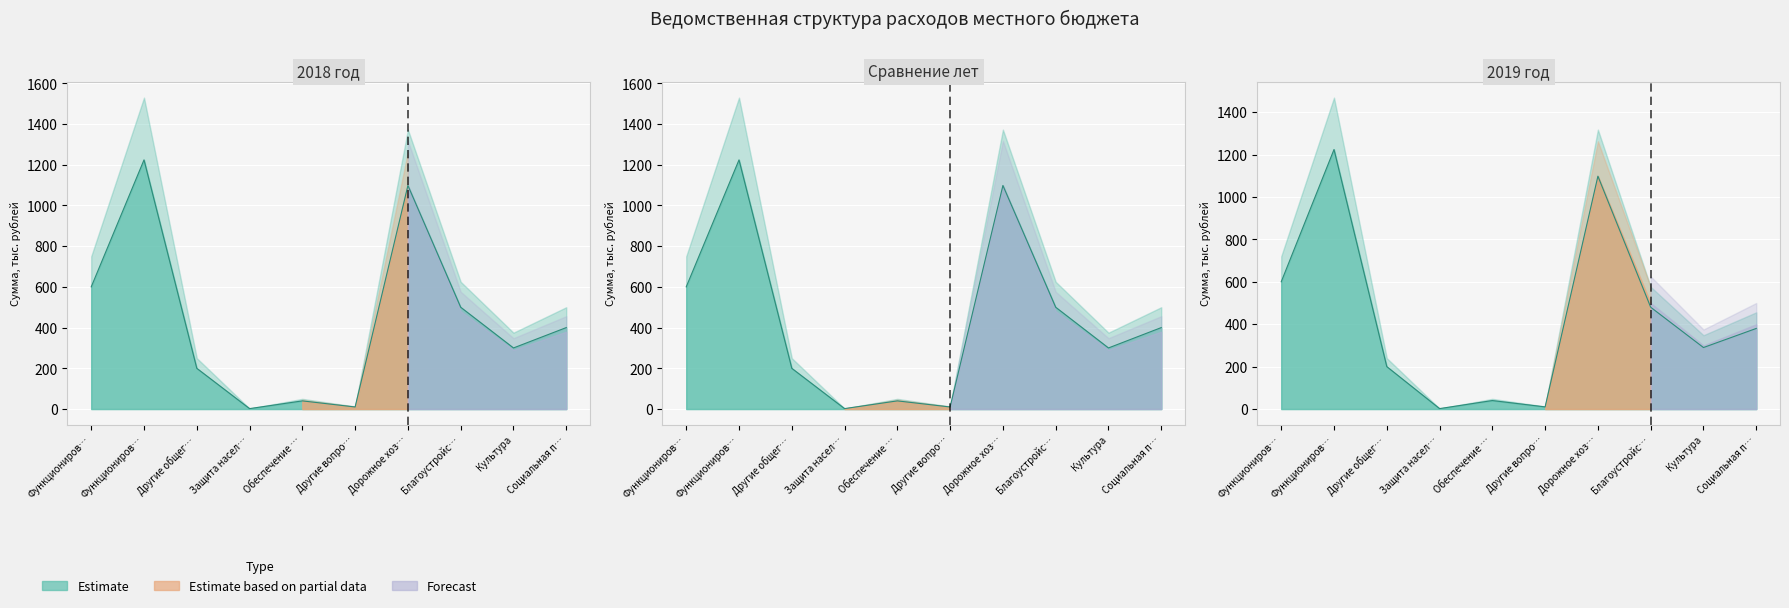

Is it true that col_12 equals 359.9 at Другие общег…?

False